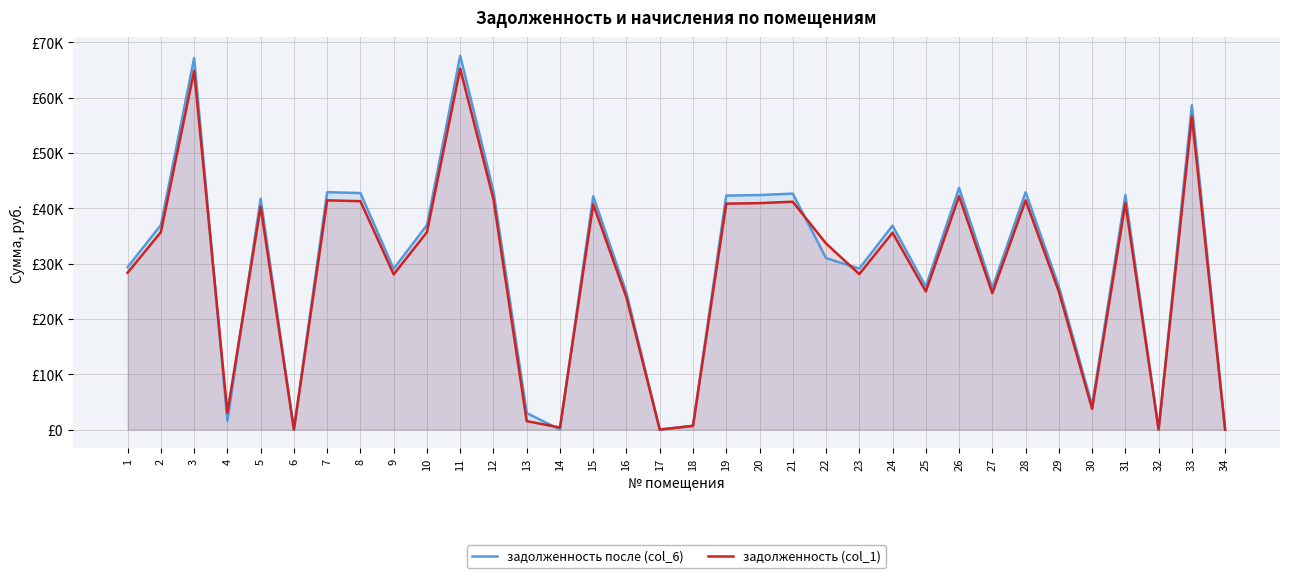

Between 17 and 28, which series saw the biggest shift?

задолженность после (col_6)